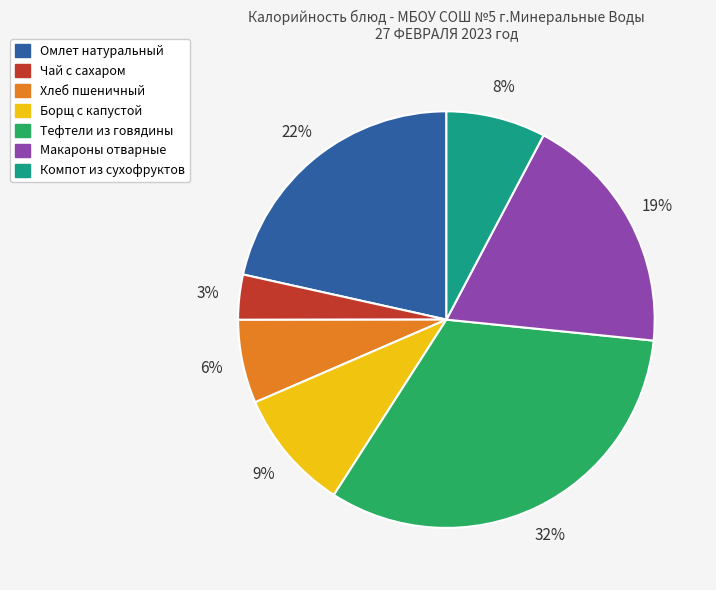

Do Тефтели из говядины and Компот из сухофруктов together represent more than half of the pie?

No